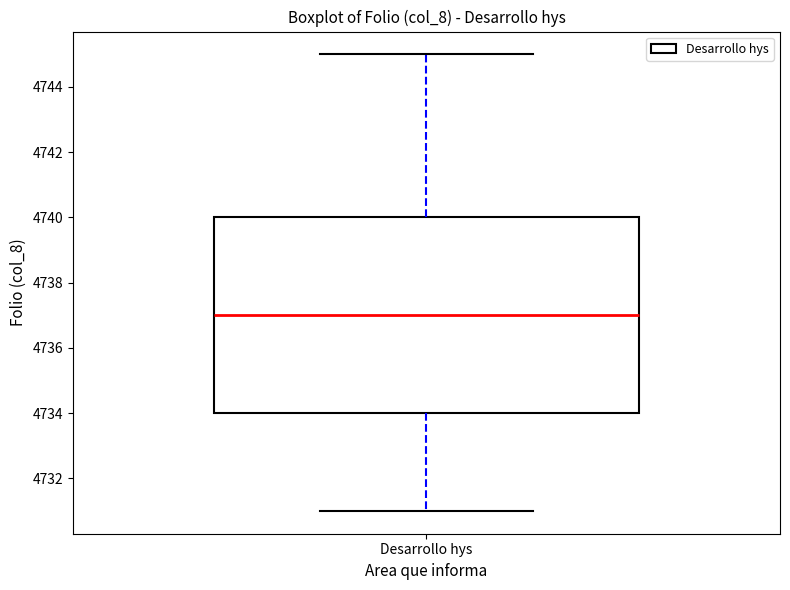

Read this box plot against the y-axis: the position of the median line, the range covered by the box, and the ends of both whiskers. The values are not printed on the chart, so give them approximately, as read against the axis.

median 4737, box 4734 to 4740, whiskers 4731 to 4745